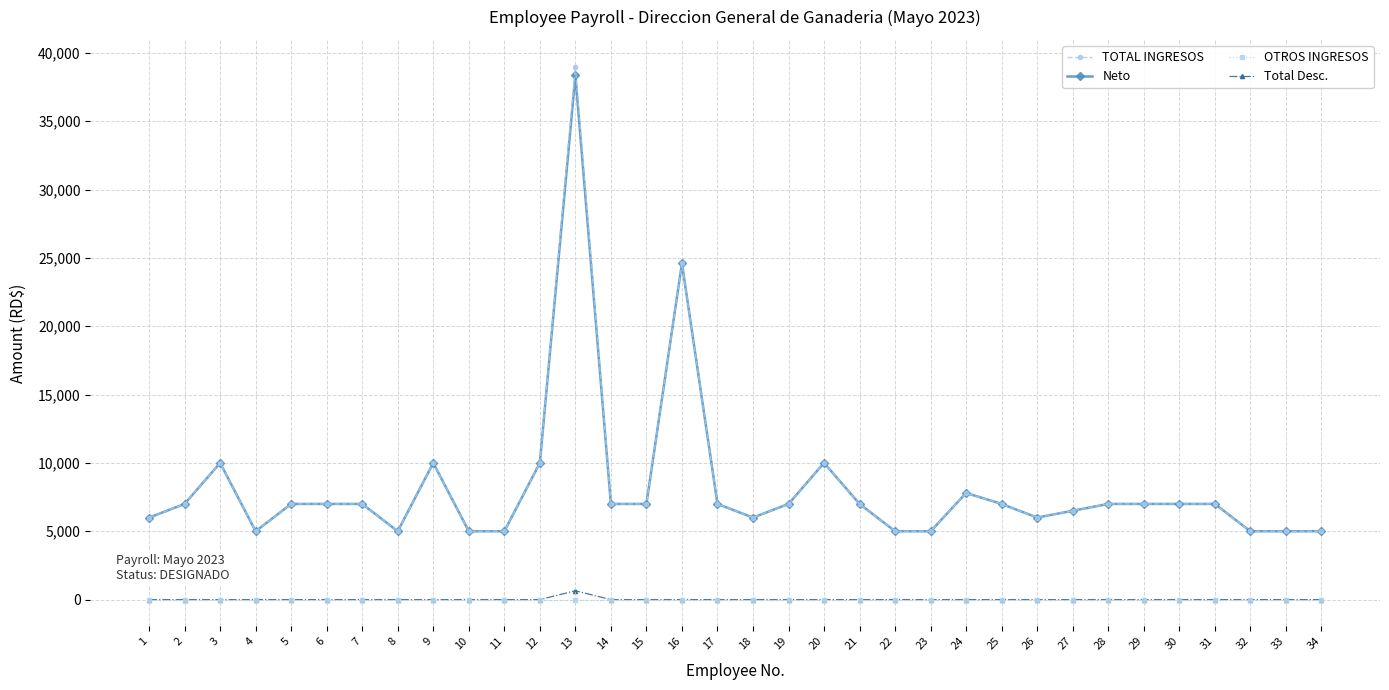

True or false: Neto and Total Desc. intersect in this chart.

False